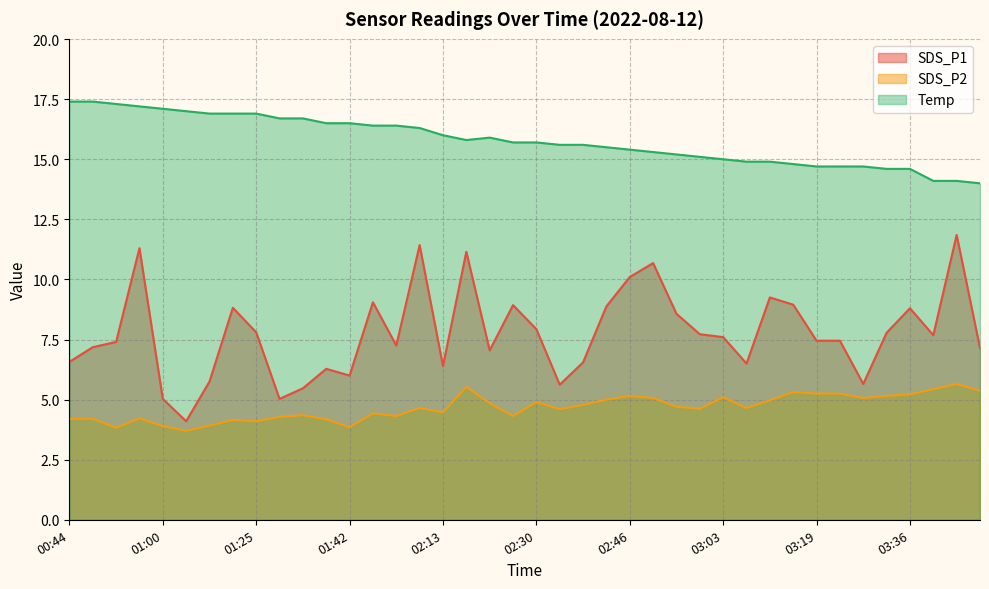

Where is the first local maximum for SDS_P1?

00:56